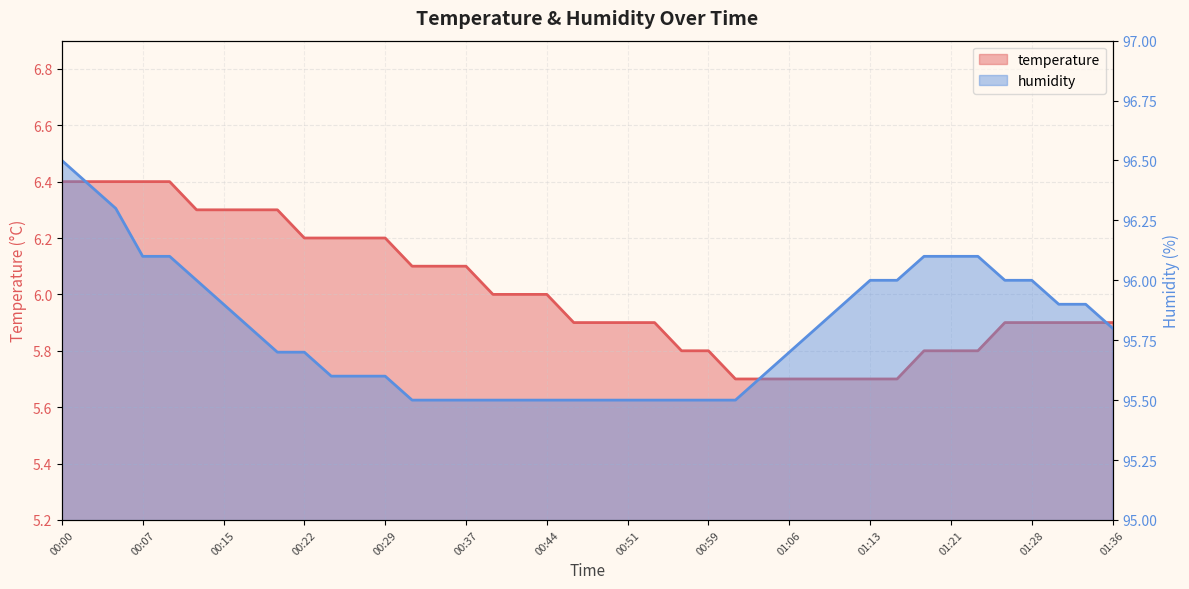

Reading right to left, list all the values displayed in this chart.

temperature: 01:36=5.9	01:33=5.9	01:31=5.9	01:28=5.9	01:26=5.9	01:23=5.8	01:21=5.8	01:18=5.8	01:16=5.7	01:13=5.7	01:11=5.7	01:09=5.7	01:06=5.7	01:04=5.7	01:01=5.7	00:59=5.8	00:56=5.8	00:54=5.9	00:51=5.9	00:49=5.9	00:46=5.9	00:44=6.0	00:42=6.0	00:39=6.0	00:37=6.1	00:34=6.1	00:32=6.1	00:29=6.2	00:27=6.2	00:24=6.2	00:22=6.2	00:19=6.3	00:17=6.3	00:15=6.3	00:12=6.3	00:10=6.4	00:07=6.4	00:05=6.4	00:02=6.4	00:00=6.4
humidity: 01:36=95.8	01:33=95.9	01:31=95.9	01:28=96.0	01:26=96.0	01:23=96.1	01:21=96.1	01:18=96.1	01:16=96.0	01:13=96.0	01:11=95.9	01:09=95.8	01:06=95.7	01:04=95.6	01:01=95.5	00:59=95.5	00:56=95.5	00:54=95.5	00:51=95.5	00:49=95.5	00:46=95.5	00:44=95.5	00:42=95.5	00:39=95.5	00:37=95.5	00:34=95.5	00:32=95.5	00:29=95.6	00:27=95.6	00:24=95.6	00:22=95.7	00:19=95.7	00:17=95.8	00:15=95.9	00:12=96.0	00:10=96.1	00:07=96.1	00:05=96.3	00:02=96.4	00:00=96.5